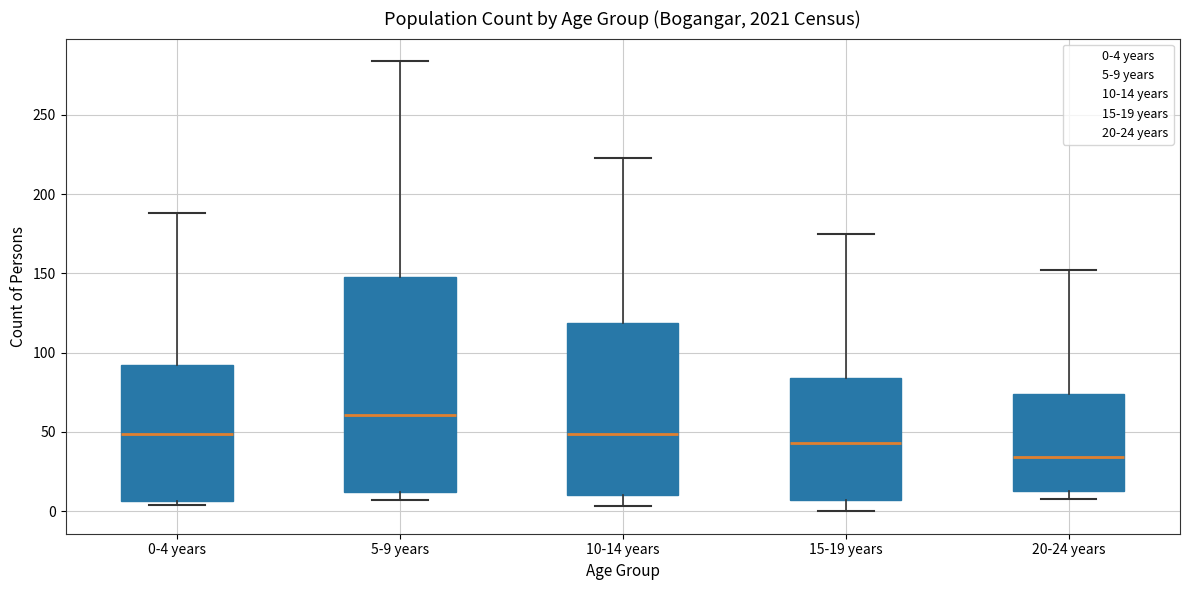

Reading left to right, read every box against the y-axis: the position of its median line, the range the box covers, and the ends of its whiskers. The values are not printed on the chart, so give them approximately, as read against the axis.

0-4 years: median 50, box 5 to 95, whiskers 5 (just below the box's lower edge) to 190
5-9 years: median 60, box 10 to 150, whiskers 5 to 285
10-14 years: median 50, box 10 to 120, whiskers 5 to 225
15-19 years: median 45, box 5 to 85, whiskers 0 to 175
20-24 years: median 35, box 15 to 75, whiskers 10 to 150